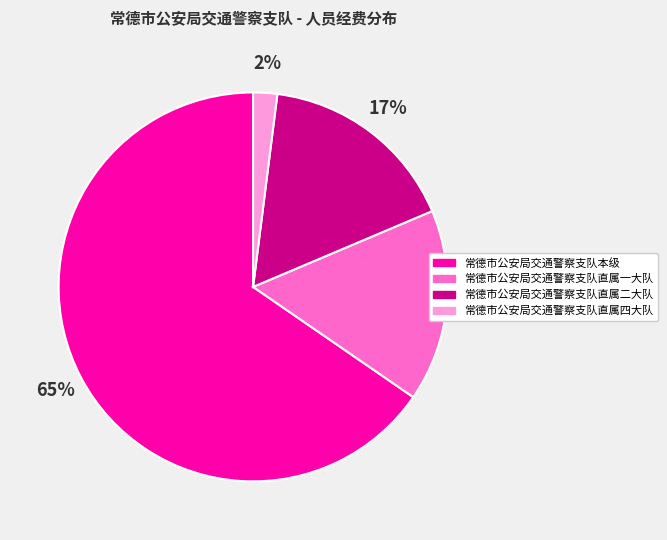

True or false: 常德市公安局交通警察支队直属二大队 accounts for 5% of the total.

False